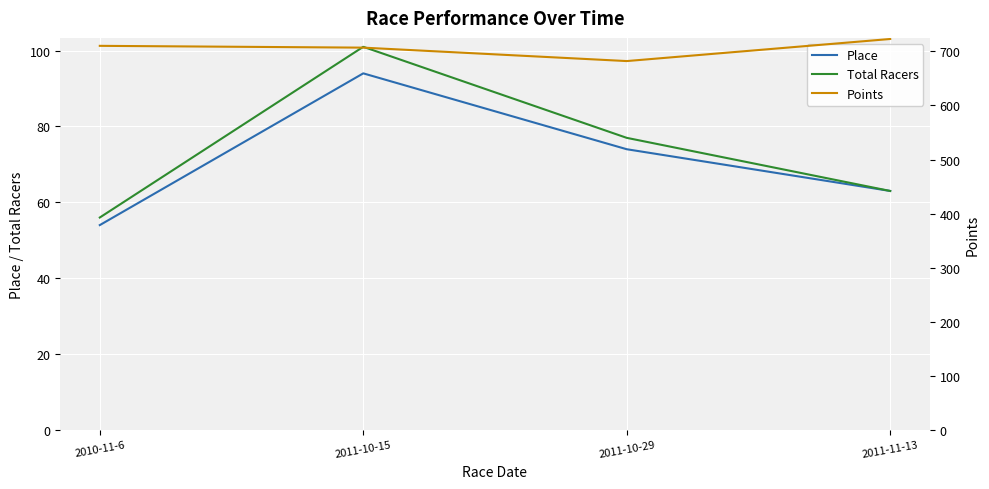

Reading left to right, what are all the values shown in this chart?

Place: 54.0	94.0	74.0	63.0
Total Racers: 56.0	101.0	77.0	63.0
Points: 710.2	706.9	682.0	722.9